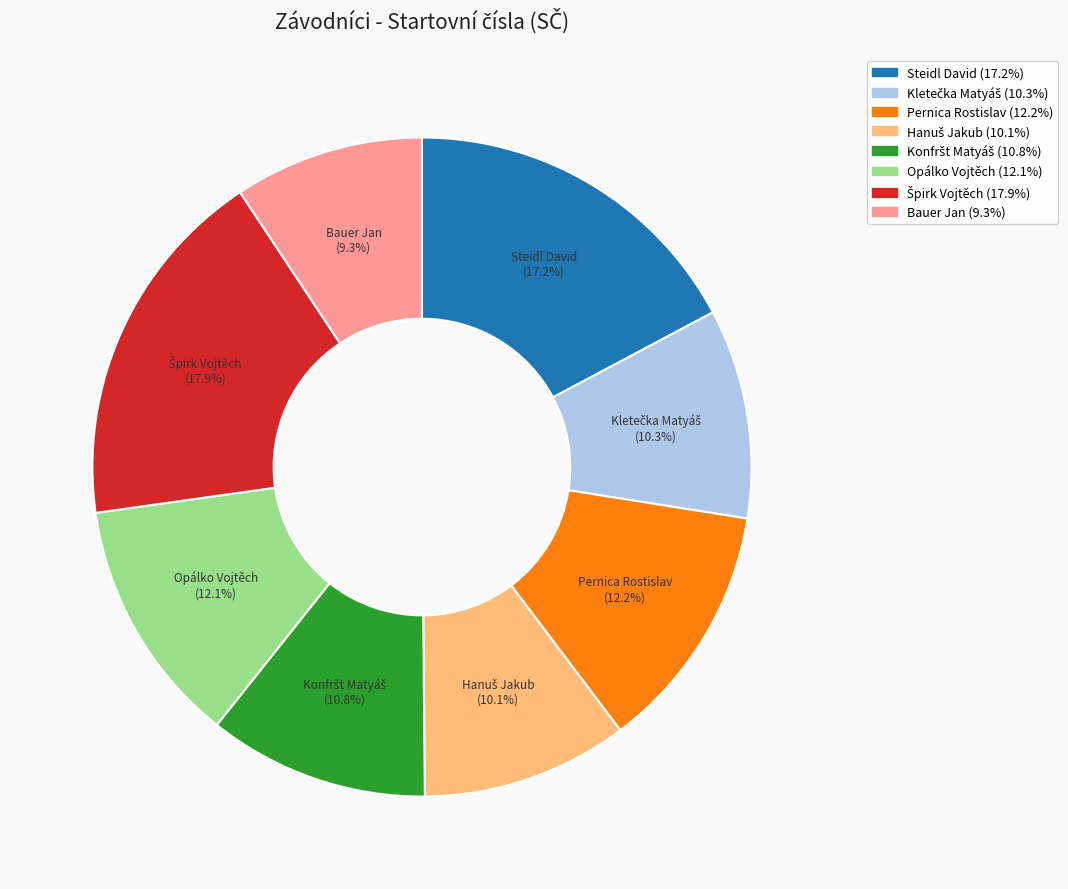

Does Bauer Jan account for over 50% of the chart?

No